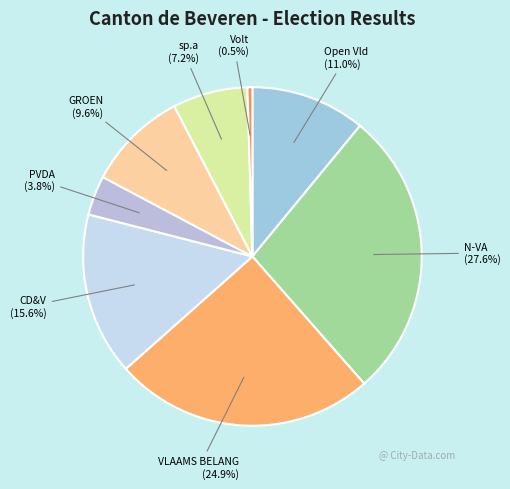

Rank the categories by value from lowest to highest.

Volt, PVDA, sp.a, GROEN, Open Vld, CD&V, VLAAMS BELANG, N-VA